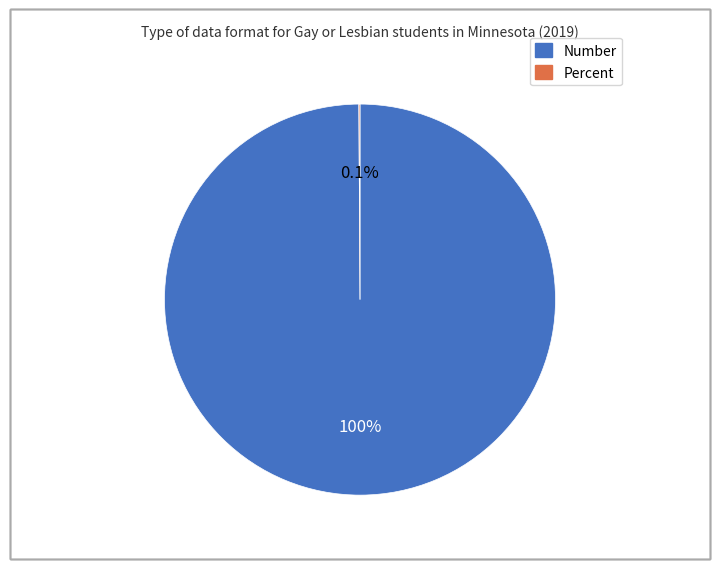

What is the majority slice?

Number